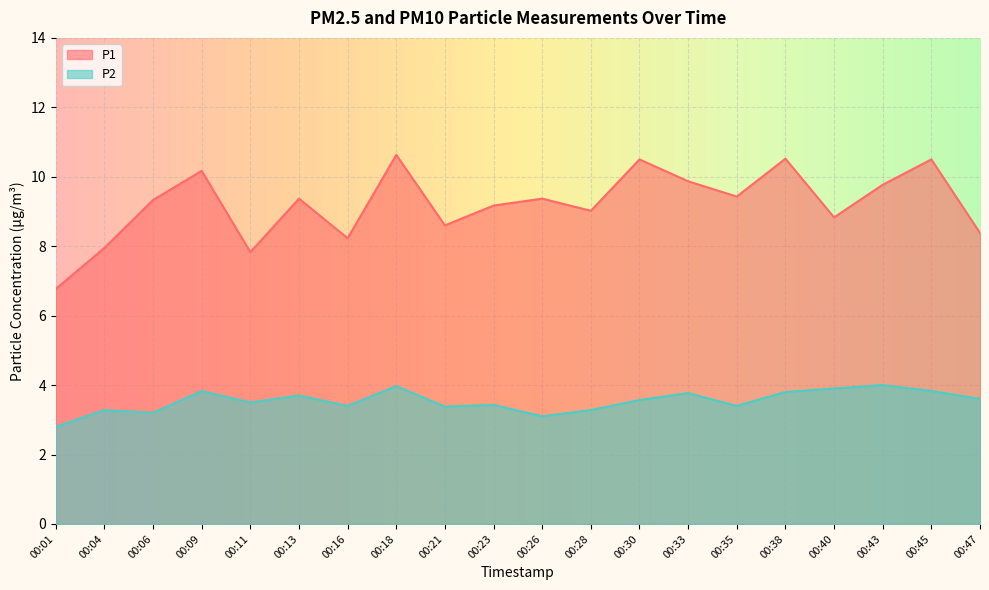

Which has a higher value, 00:01 or 00:26?

00:26